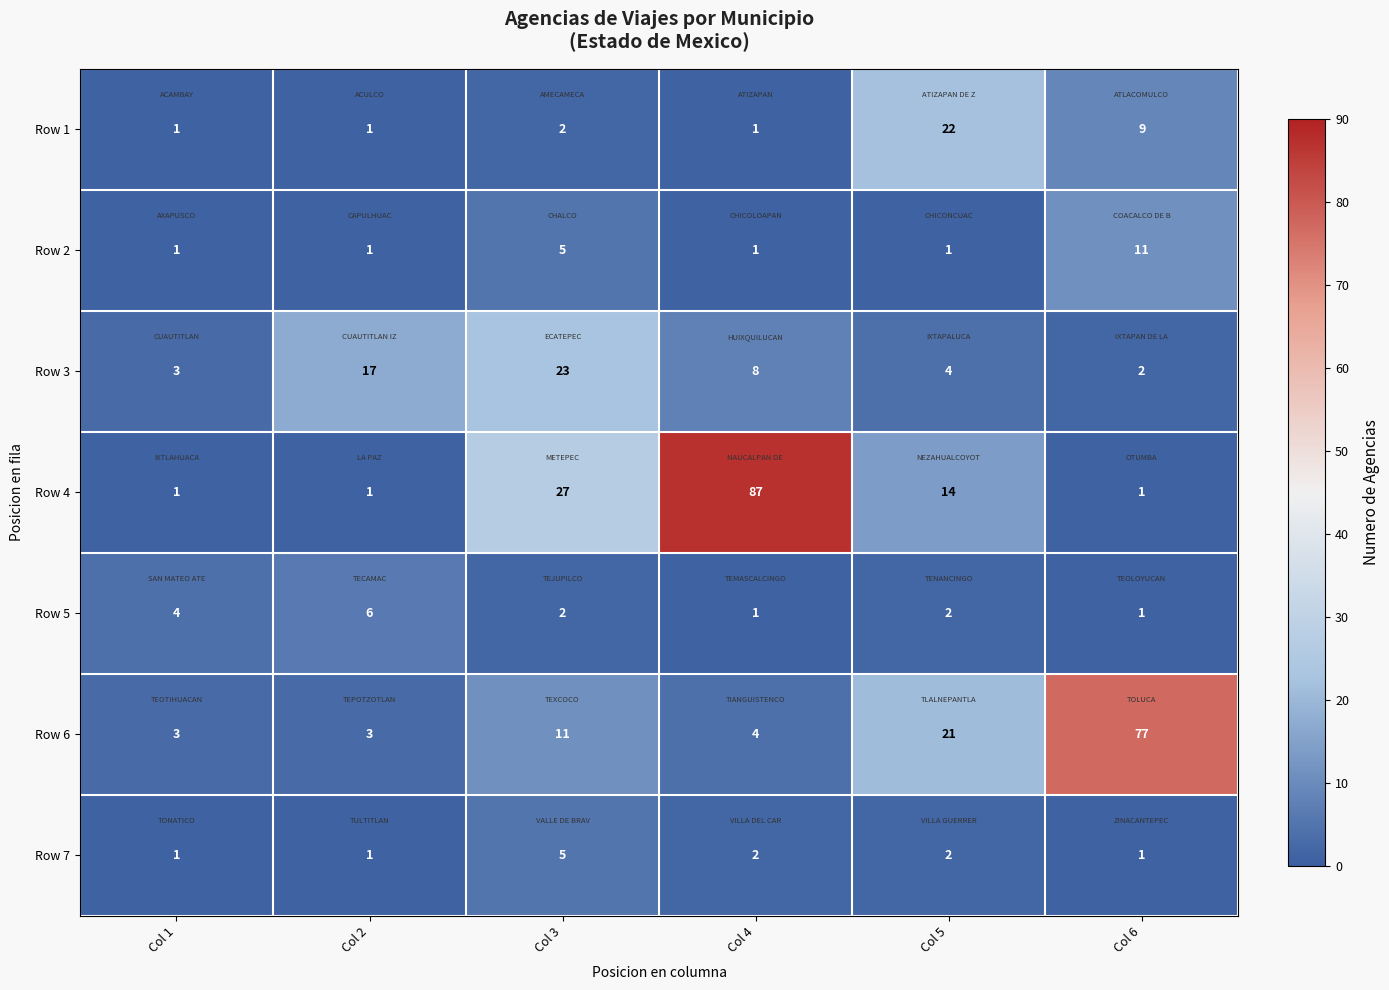

Is it true that Row 2 equals 1 at Col 5?

True